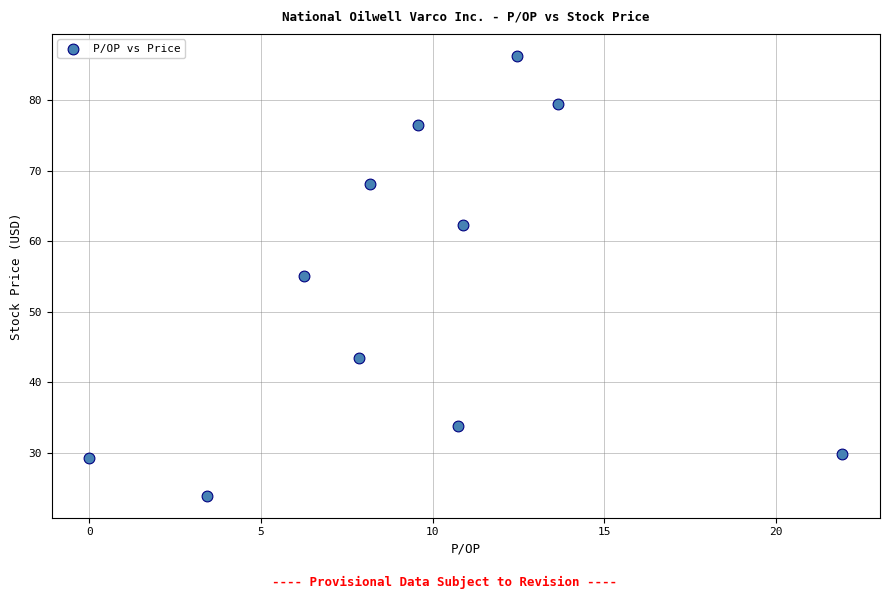

What is the average X value?

9.5